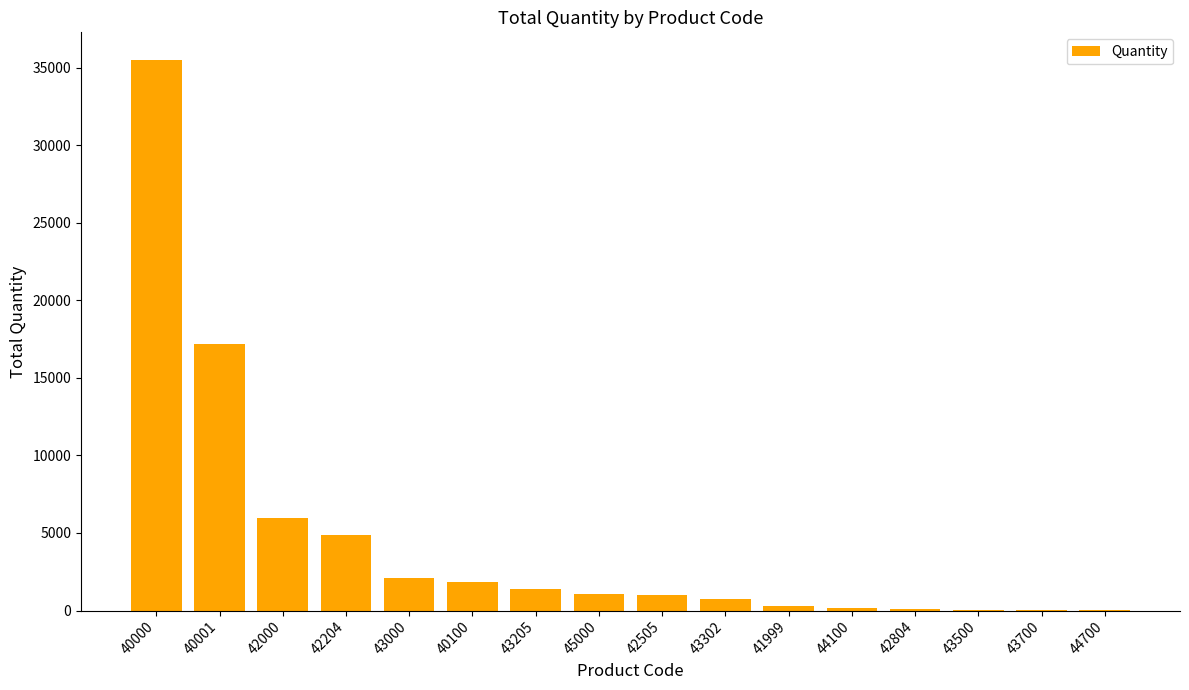

Where is the data nearest to the value 17771?

40001